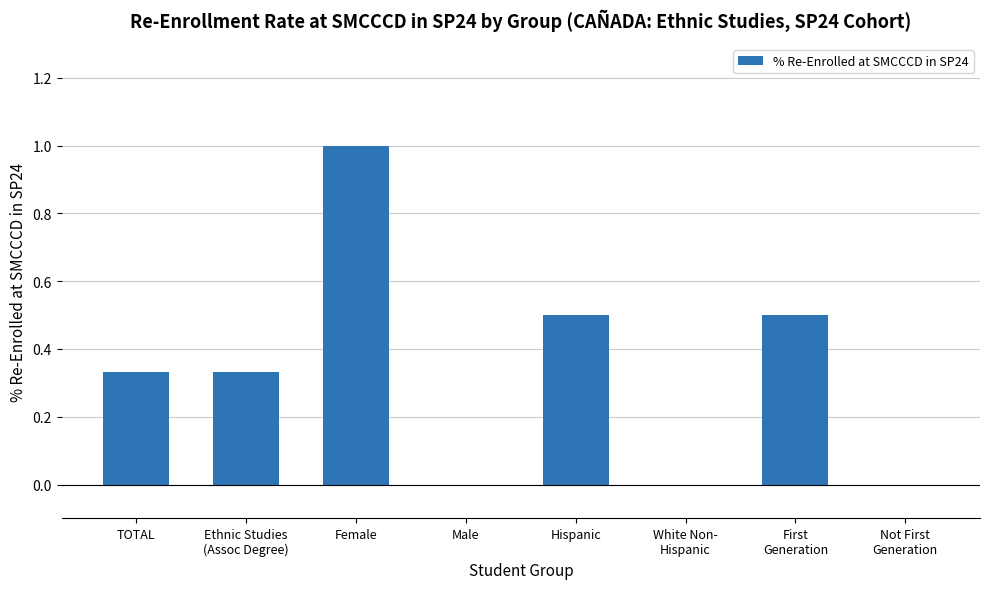

The value at Female is 1.0. True or false?

True